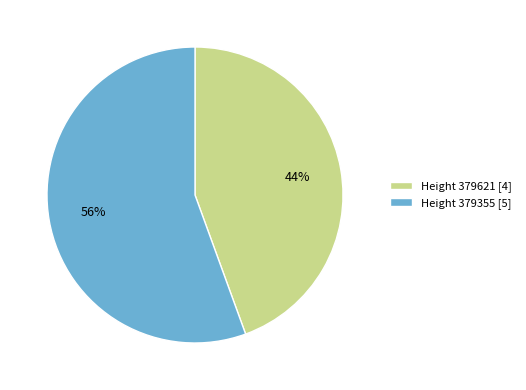

Rank the categories by value from lowest to highest.

Height 379621 [4], Height 379355 [5]